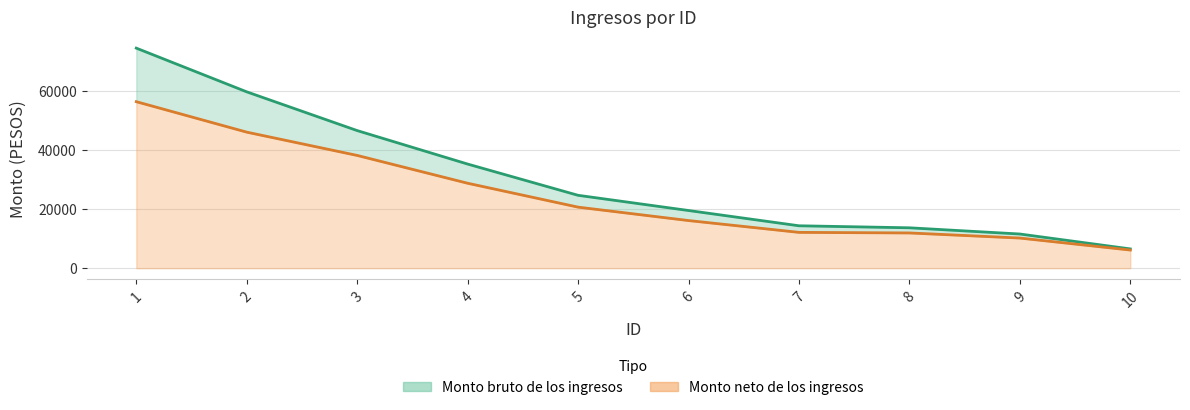

Which category has the lowest value in the Monto bruto de los ingresos series?

10